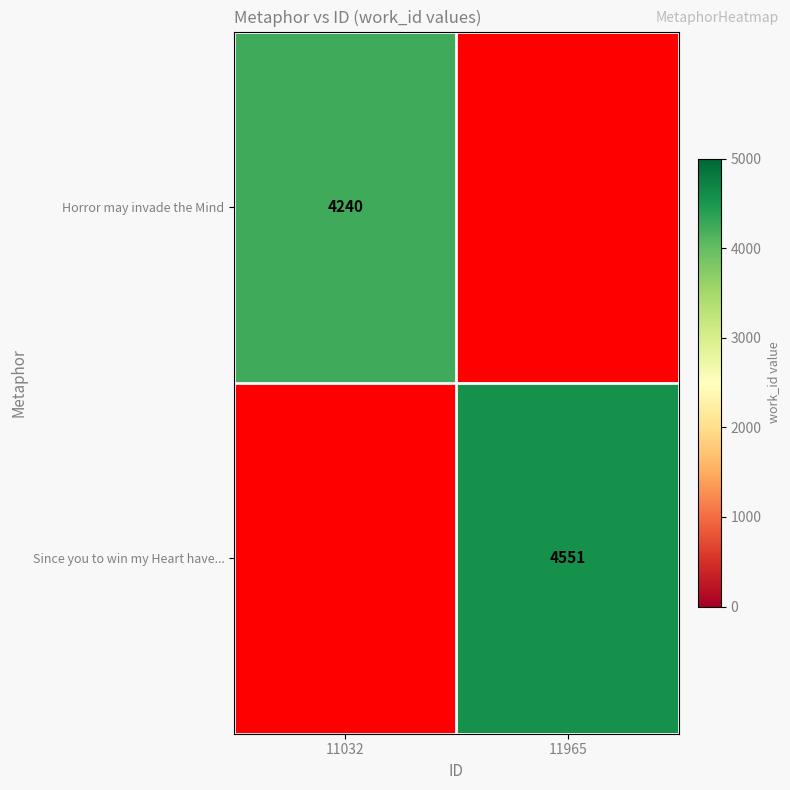

Is it true that Since you to win my Heart have... equals 1320 at 11965?

False